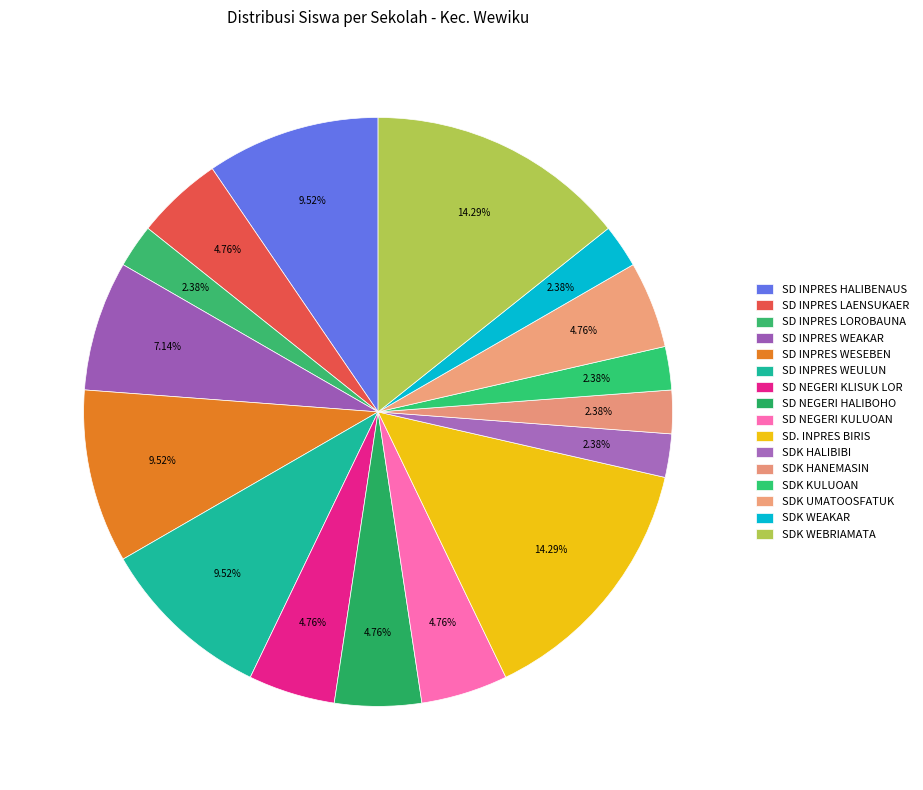

Approximately how many times larger is the value at SD INPRES LOROBAUNA compared to SDK WEBRIAMATA?

0.2